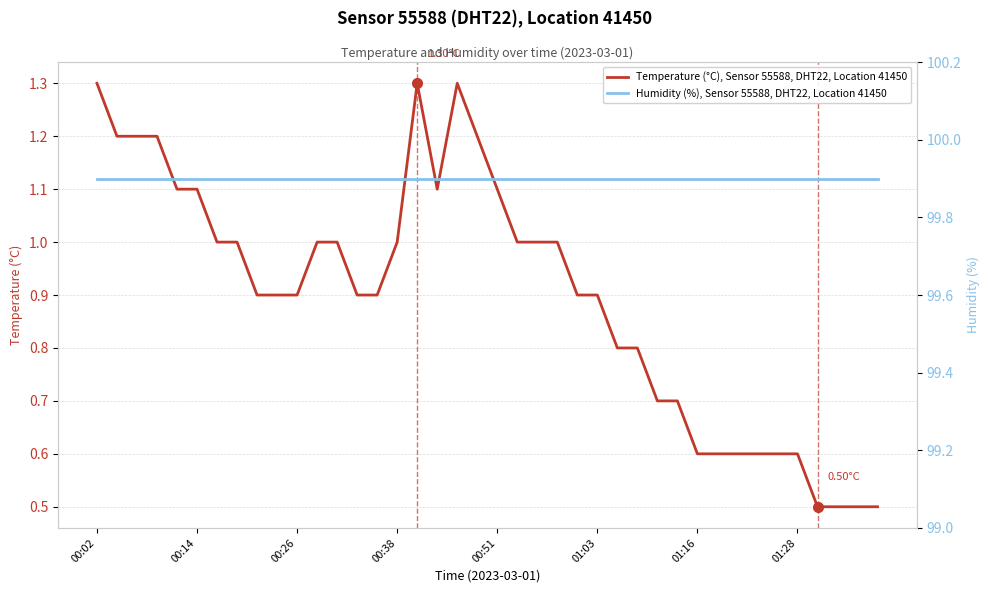

True or false: Humidity (%), Sensor 55588, DHT22, Location 41450 and Temperature (°C), Sensor 55588, DHT22, Location 41450 cross at least once.

False